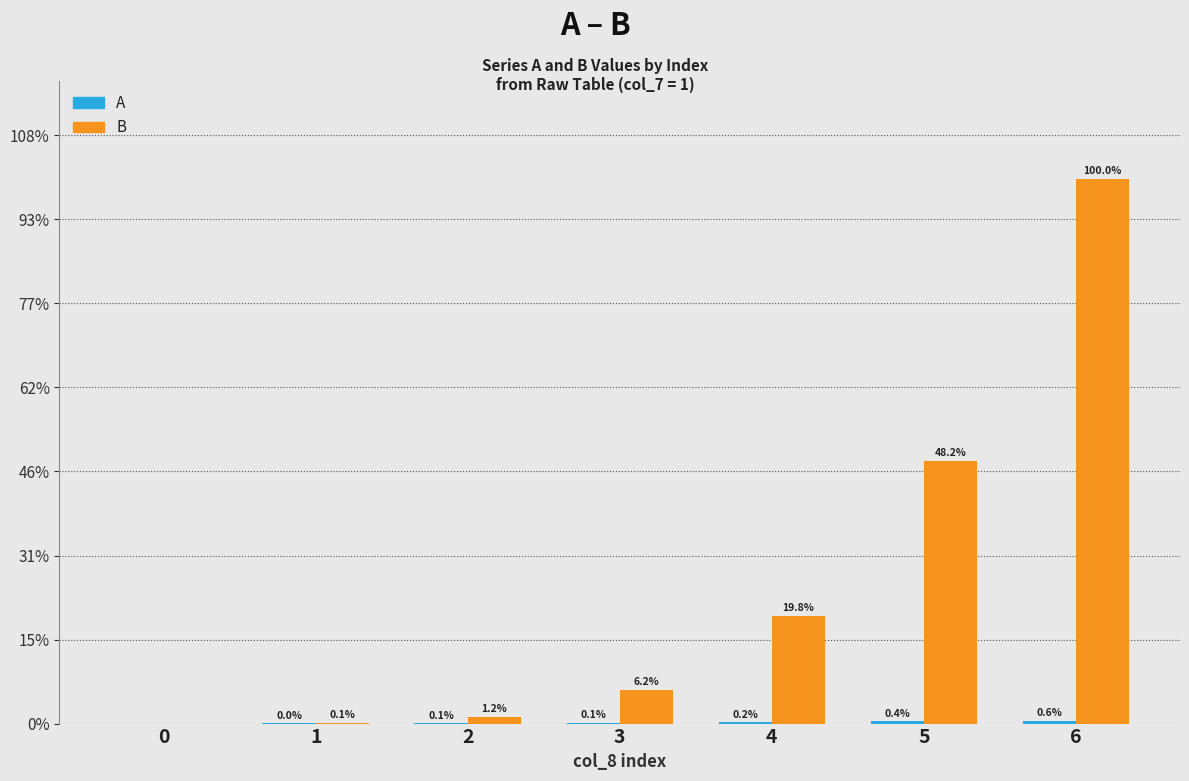

True or false: B has a value of 6190 at 4.

False